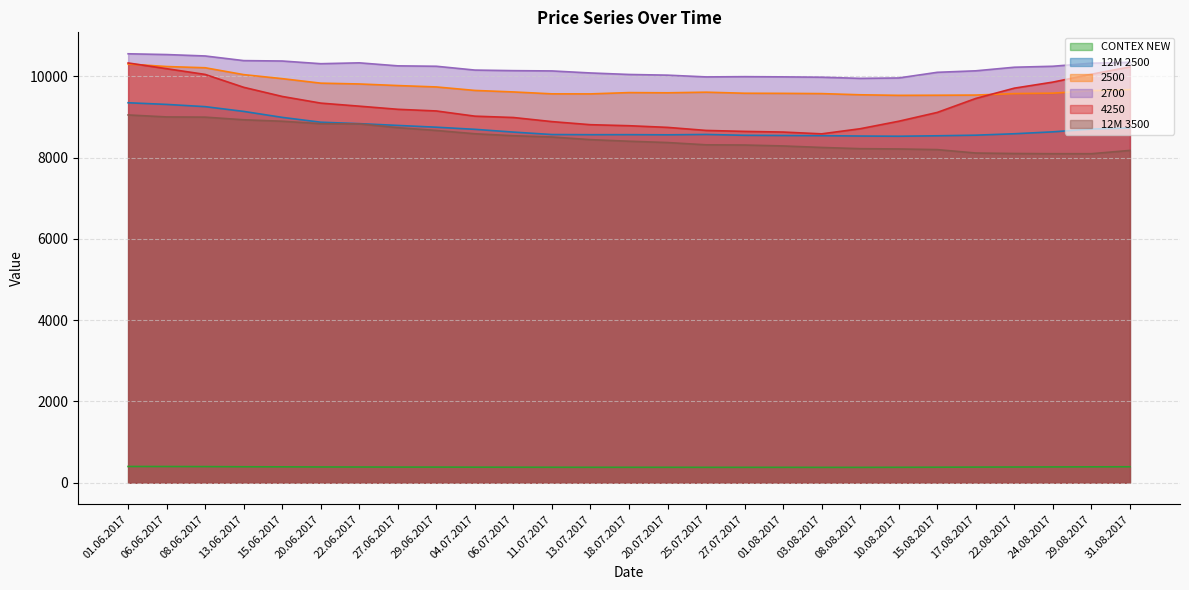

What is the label of the 26th point from the right?

06.06.2017